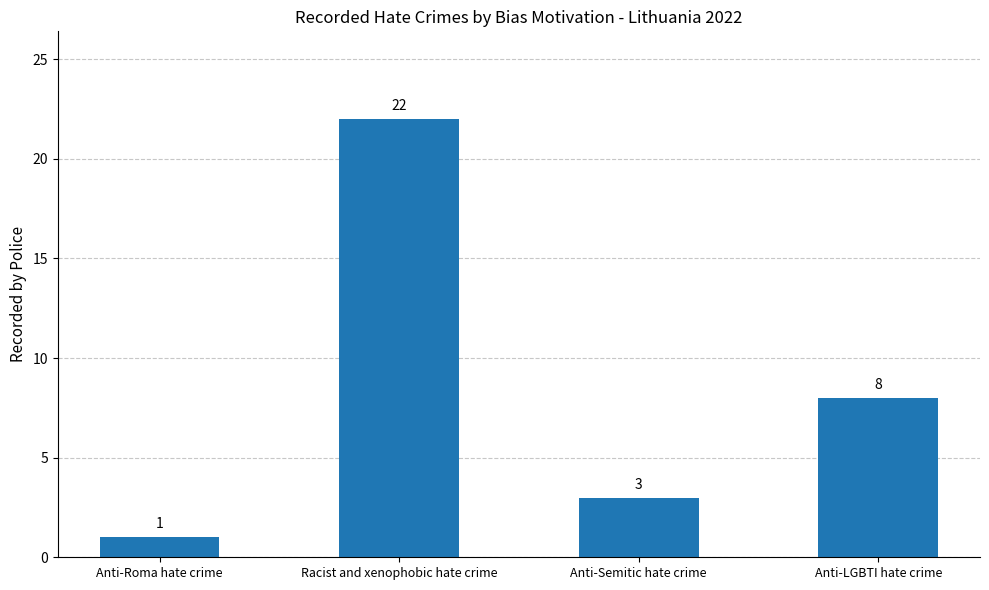

Reading left to right, transcribe all the data shown in this chart.

Anti-Roma hate crime=1	Racist and xenophobic hate crime=22	Anti-Semitic hate crime=3	Anti-LGBTI hate crime=8